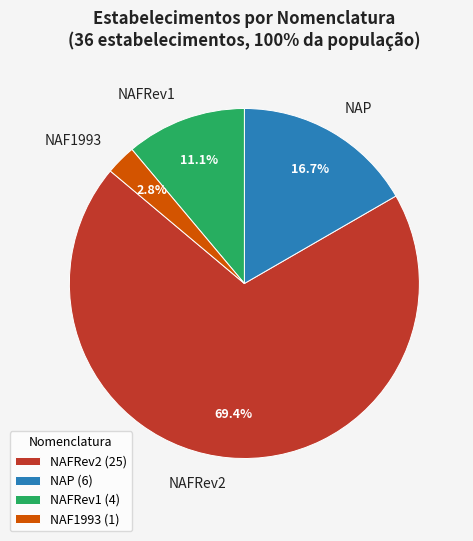

How many slices are in this pie chart?

4